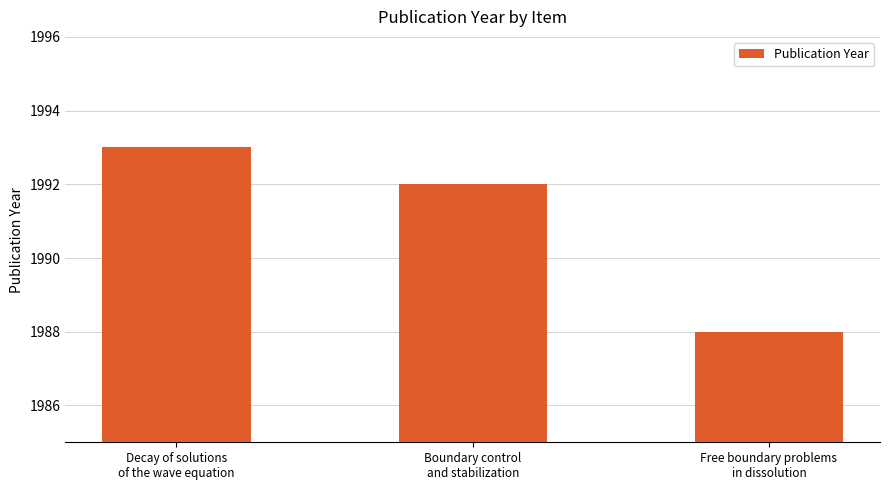

What is the change in value from Decay of solutions
of the wave equation to Boundary control
and stabilization?

-1